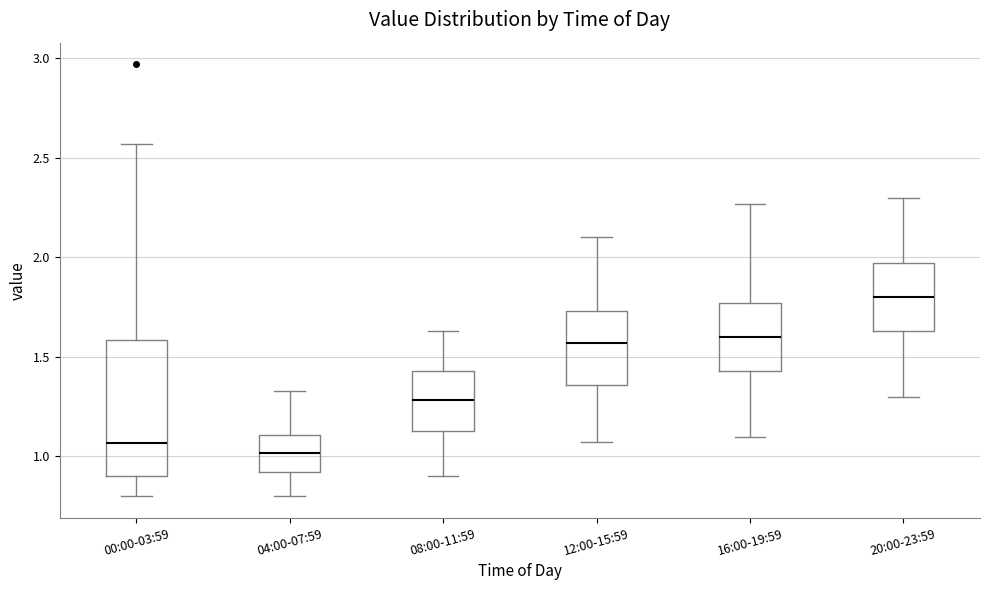

Reading left to right, read every box against the y-axis: the position of its median line, the range the box covers, and the ends of its whiskers. The values are not printed on the chart, so give them approximately, as read against the axis.

00:00-03:59: median 1.05, box 0.90 to 1.60, whiskers 0.80 to 2.55
04:00-07:59: median 1.00, box 0.90 to 1.10, whiskers 0.80 to 1.35
08:00-11:59: median 1.30, box 1.15 to 1.45, whiskers 0.90 to 1.65
12:00-15:59: median 1.55, box 1.35 to 1.75, whiskers 1.05 to 2.10
16:00-19:59: median 1.60, box 1.45 to 1.75, whiskers 1.10 to 2.25
20:00-23:59: median 1.80, box 1.65 to 1.95, whiskers 1.30 to 2.30